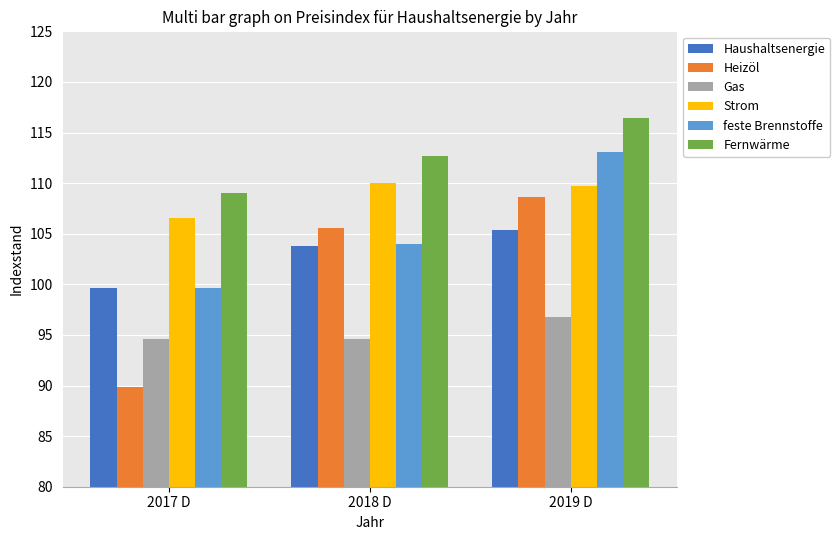

Where is Fernwärme nearest to the value 112?

2018 D